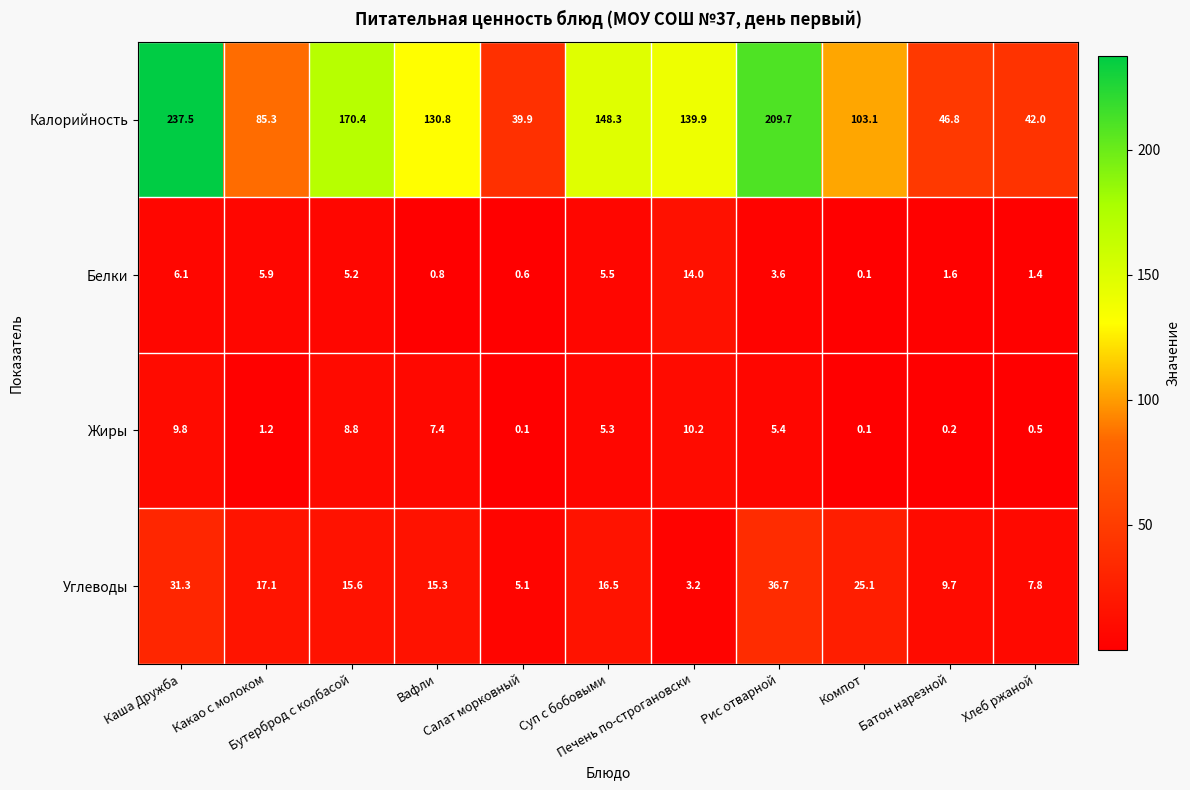

List the series in order of their peak value, lowest first.

Жиры, Белки, Углеводы, Калорийность